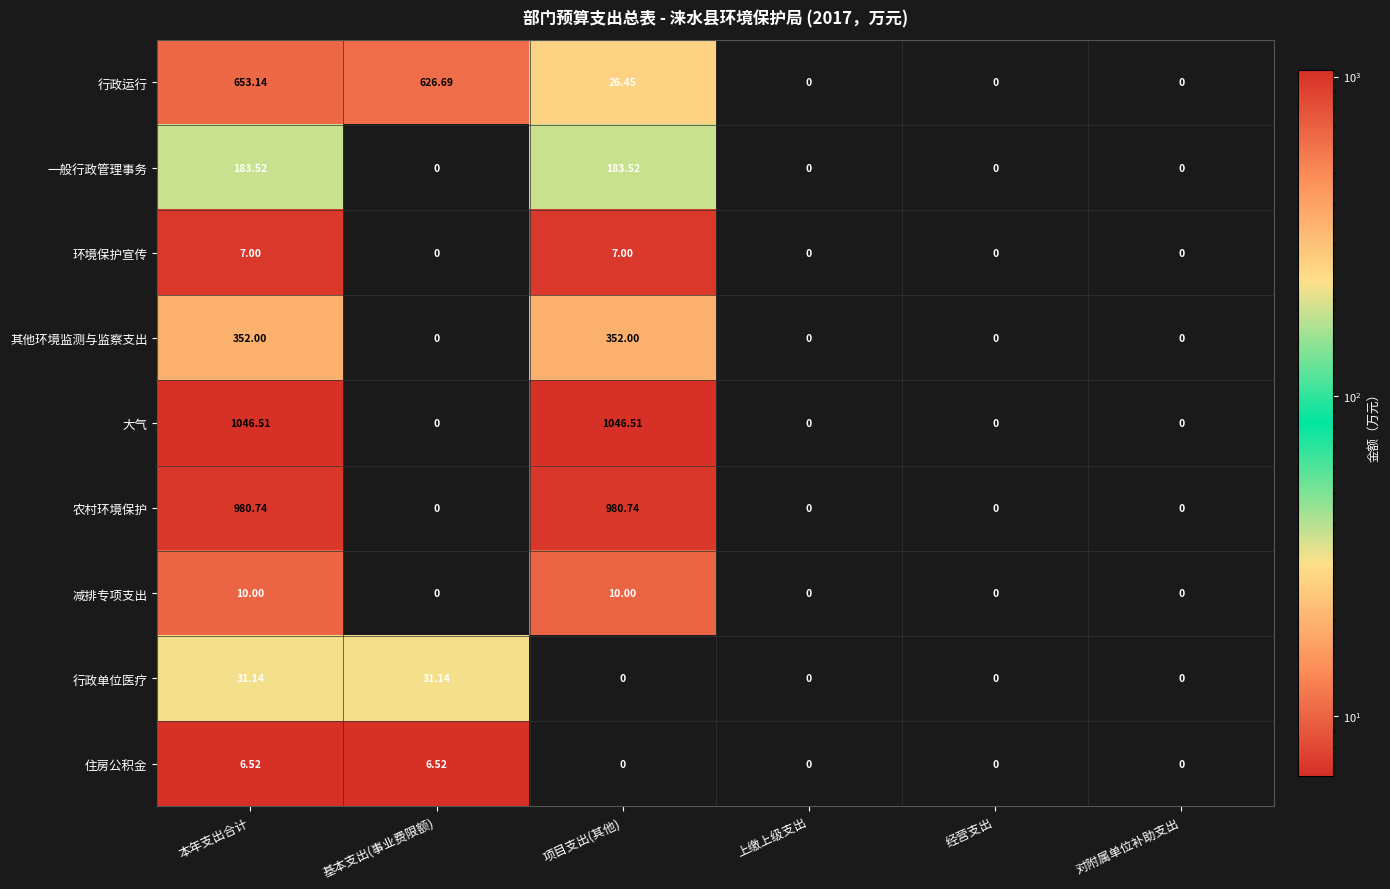

Which series has the largest range (max minus min)?

大气